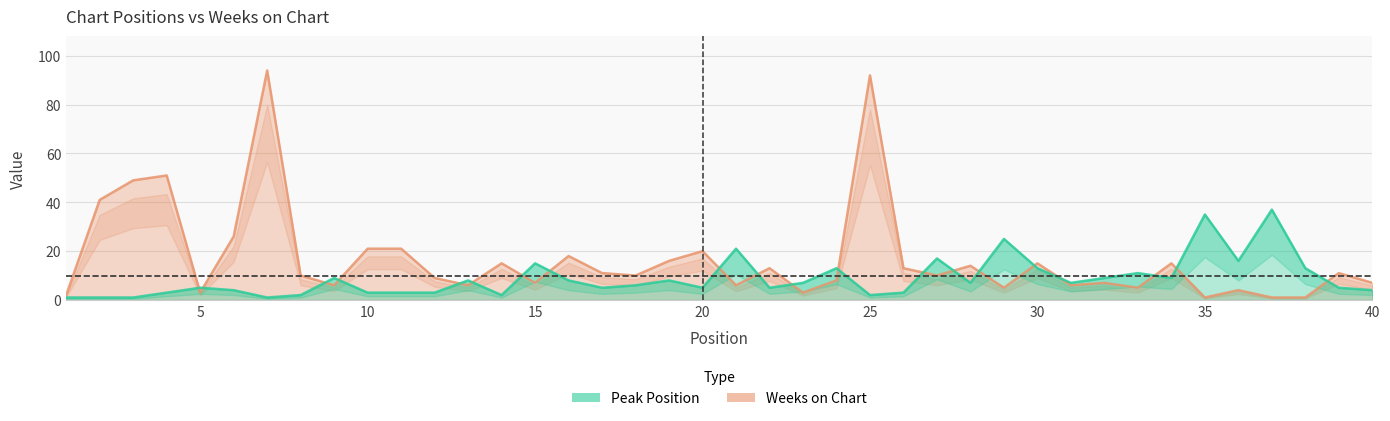

Reading left to right, what are all the values shown in this chart?

Peak Position: 1=1	2=1	3=1	4=3	5=5	6=4	7=1	8=2	9=9	10=3	11=3	12=3	13=8	14=2	15=15	16=8	17=5	18=6	19=8	20=5	21=21	22=5	23=7	24=13	25=2	26=3	27=17	28=7	29=25	30=13	31=7	32=9	33=11	34=9	35=35	36=16	37=37	38=13	39=5	40=4
Weeks on Chart: 1=2	2=41	3=49	4=51	5=3	6=26	7=94	8=10	9=6	10=21	11=21	12=9	13=6	14=15	15=7	16=18	17=11	18=10	19=16	20=20	21=6	22=13	23=3	24=8	25=92	26=13	27=10	28=14	29=5	30=15	31=6	32=7	33=5	34=15	35=1	36=4	37=1	38=1	39=11	40=7